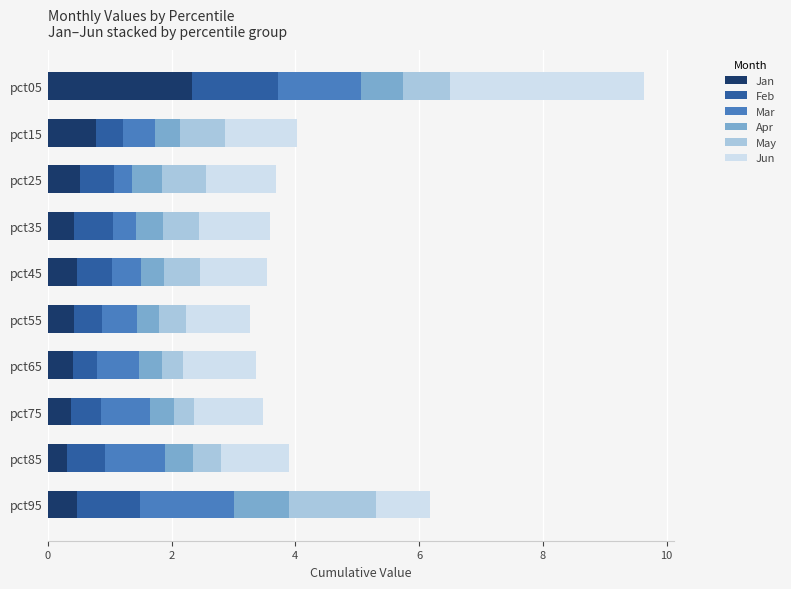

What value does the Jan series have at pct45?

0.5